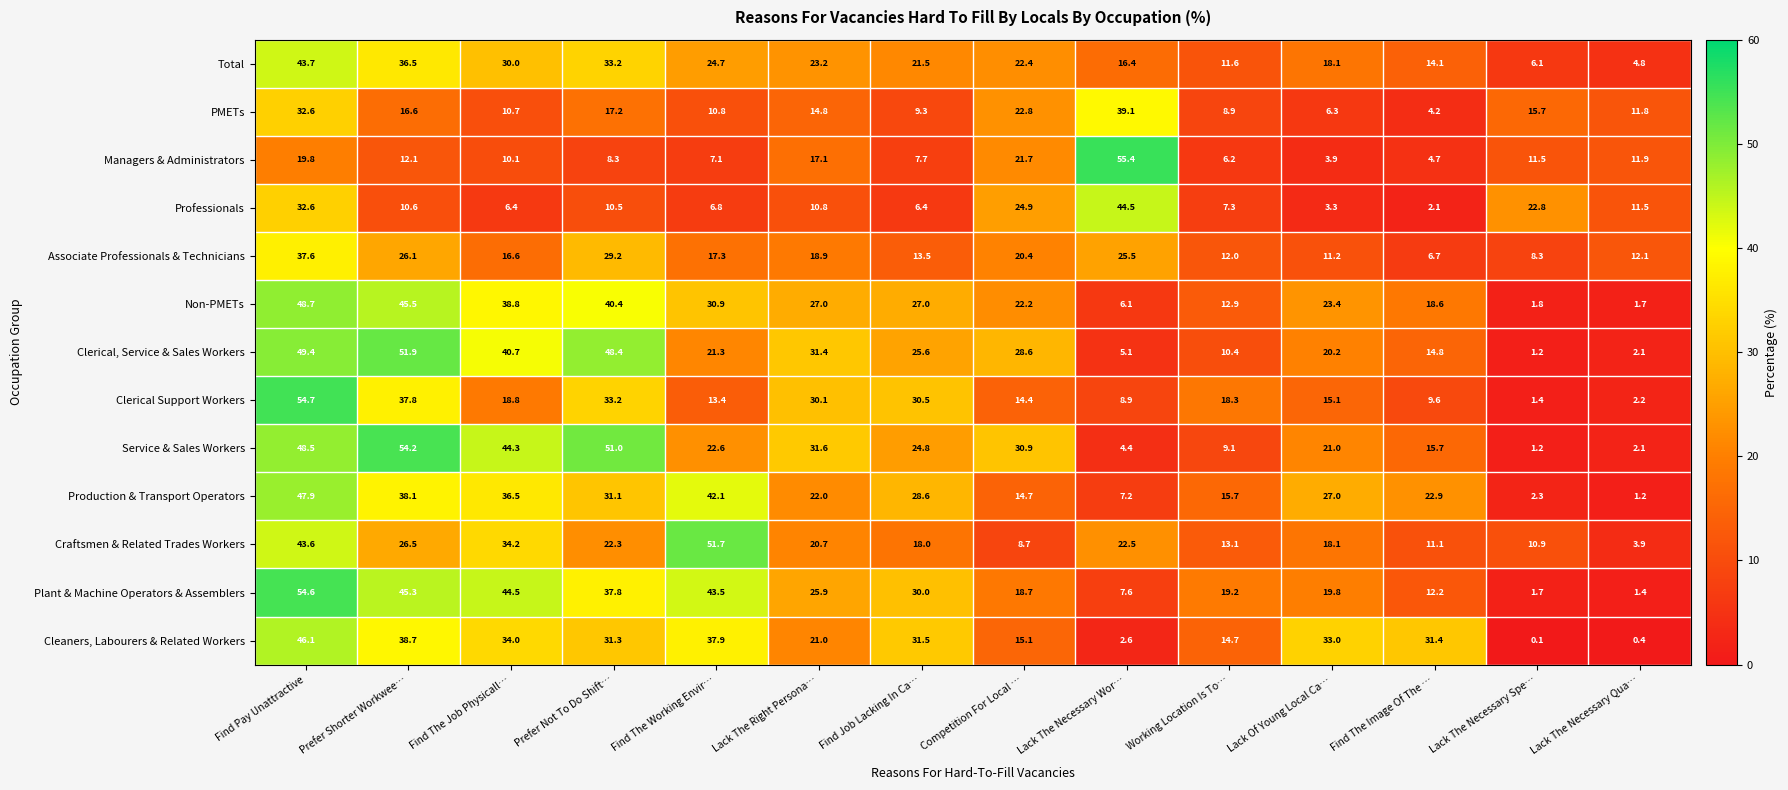

Is it true that Professionals equals 4.0 at Find The Working Envir…?

False